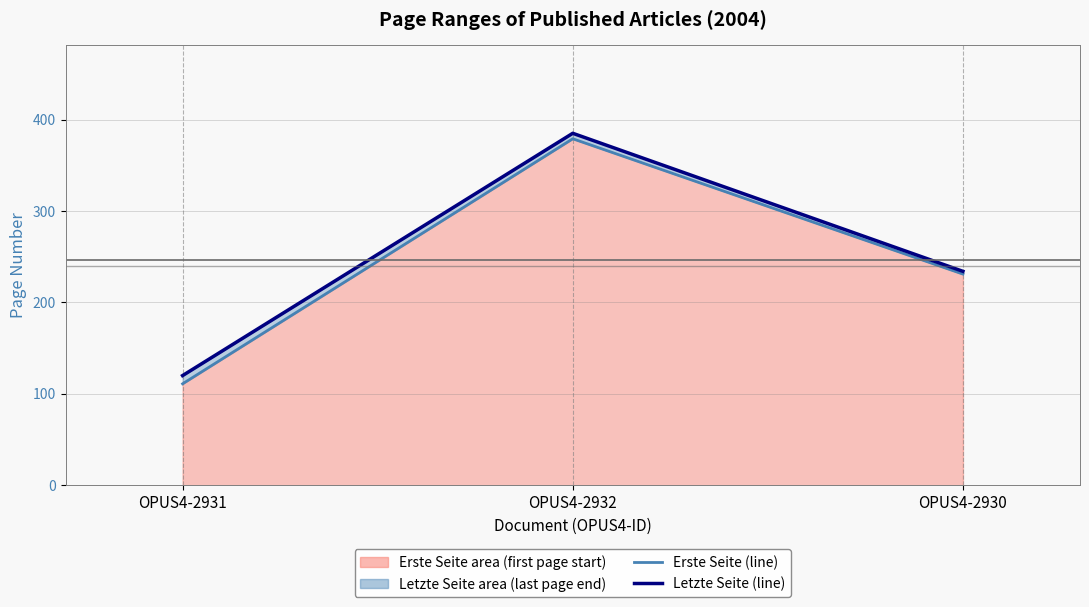

What is the spread (max minus min) of values at OPUS4-2930?

3